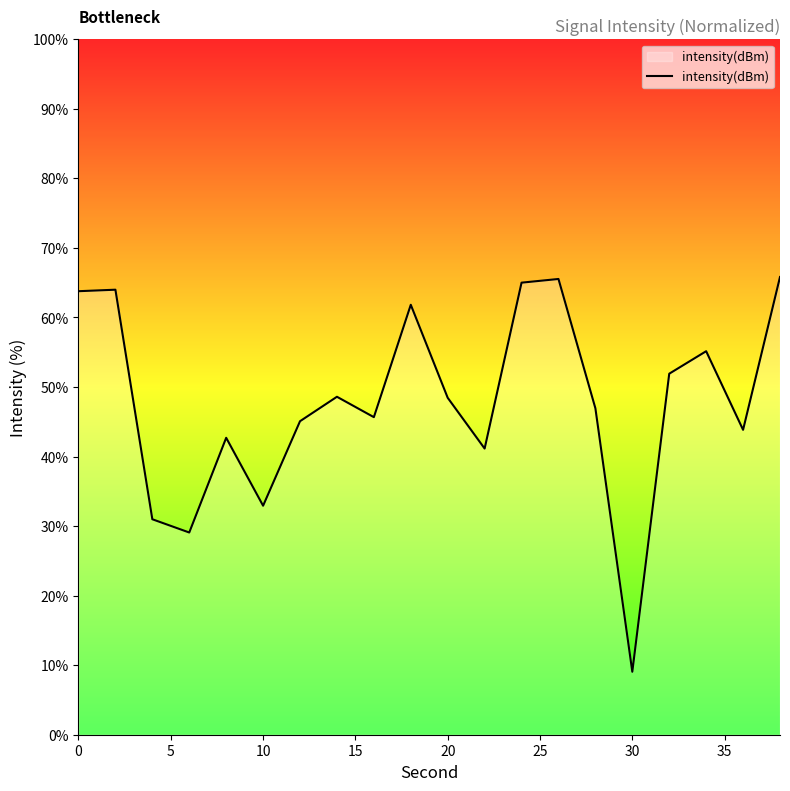

What is the greatest value displayed?

65.8